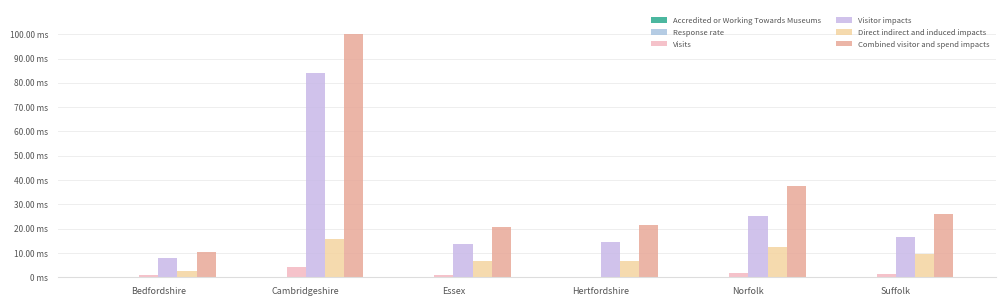

Are the bars grouped side by side (vs. stacked)?

Yes